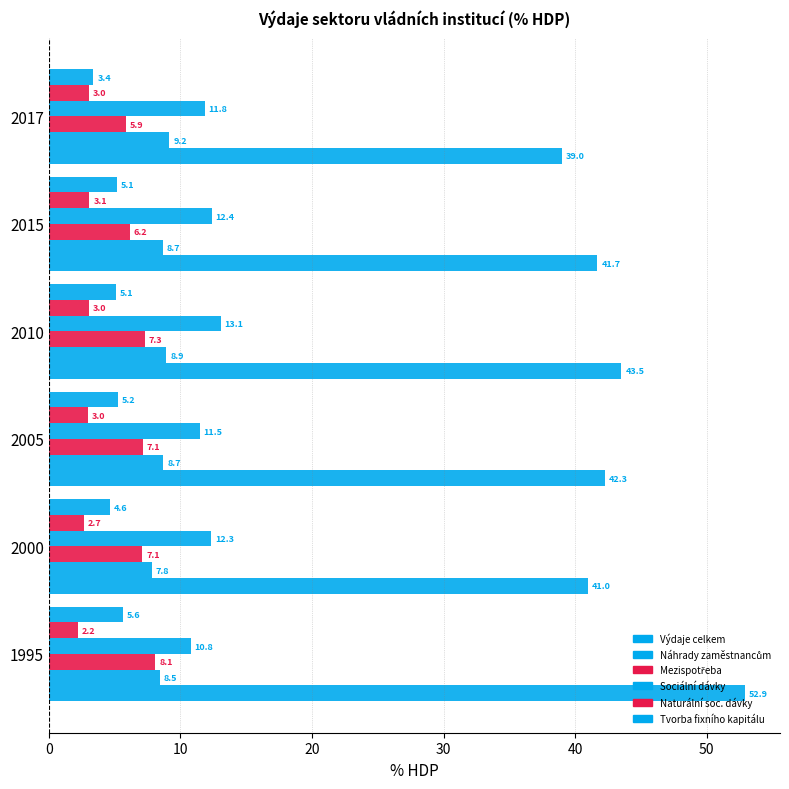

Count the number of data series in this chart.

6